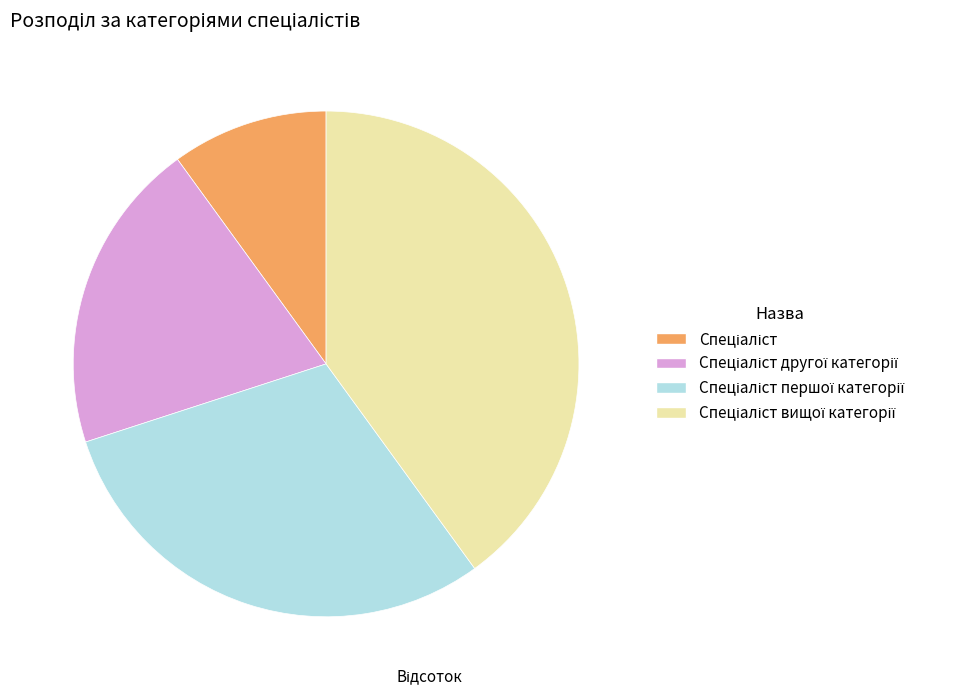

Is there a majority slice in this chart?

No